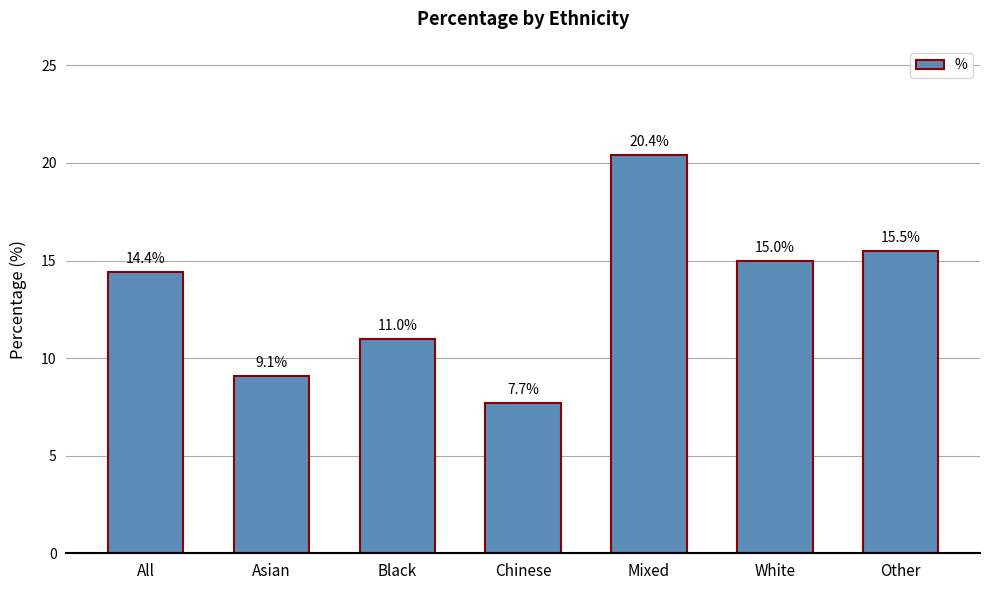

Reading left to right, what are all the values shown in this chart?

All=14.4	Asian=9.1	Black=11.0	Chinese=7.7	Mixed=20.4	White=15.0	Other=15.5